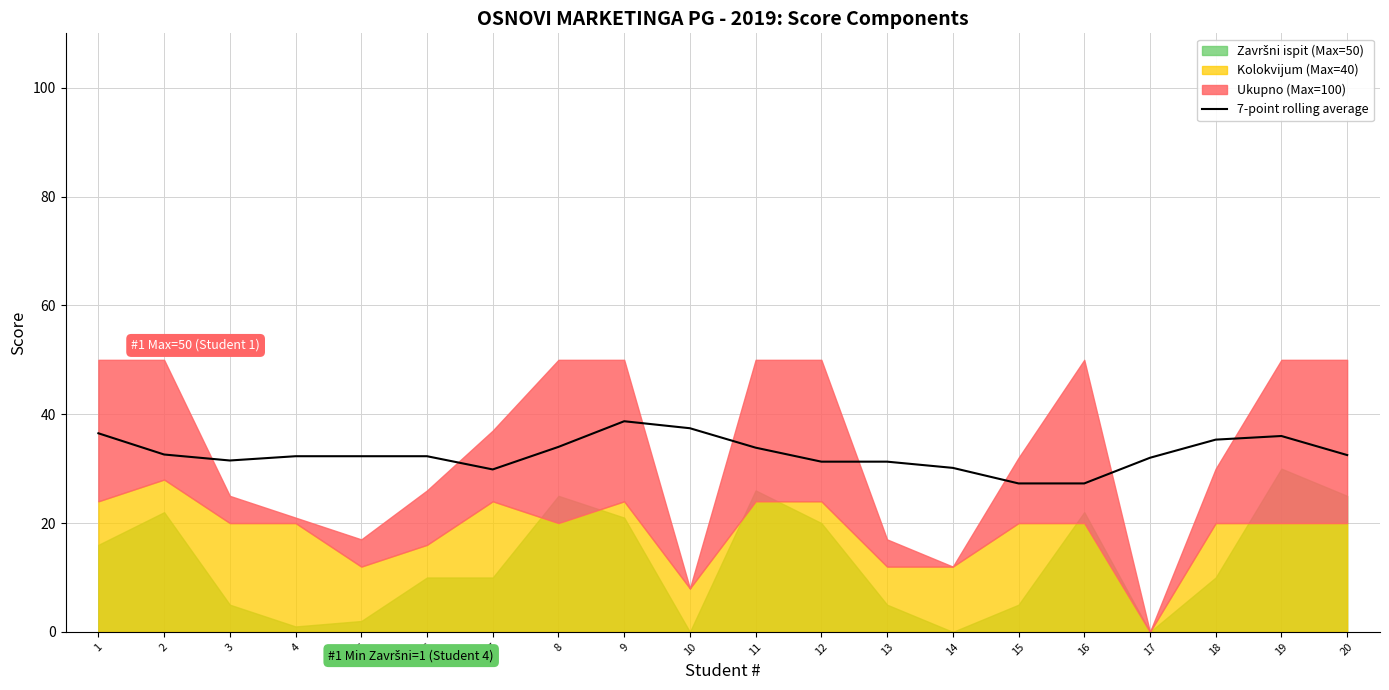

Between 7 and 10, which is larger?

10